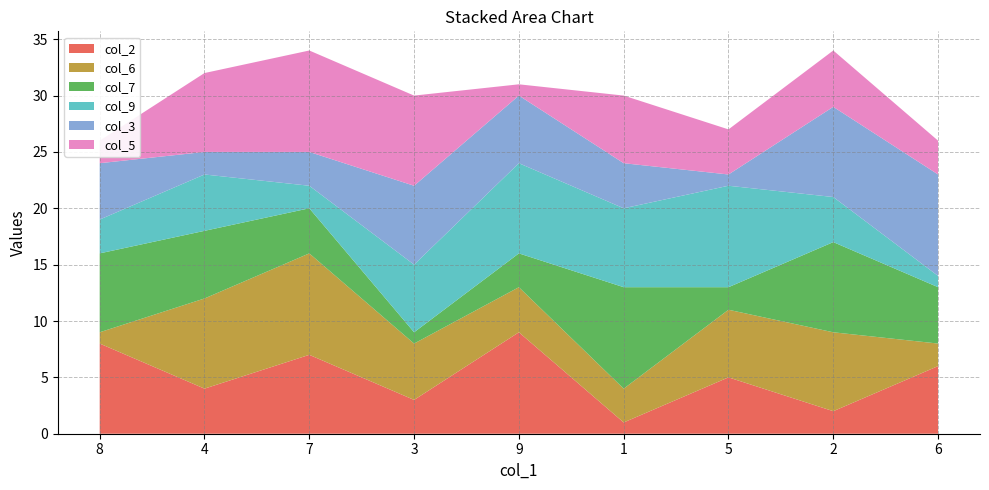

Reading left to right, list all the values displayed in this chart.

col_2: 8=8	4=4	7=7	3=3	9=9	1=1	5=5	2=2	6=6
col_6: 8=1	4=8	7=9	3=5	9=4	1=3	5=6	2=7	6=2
col_7: 8=7	4=6	7=4	3=1	9=3	1=9	5=2	2=8	6=5
col_9: 8=3	4=5	7=2	3=6	9=8	1=7	5=9	2=4	6=1
col_3: 8=5	4=2	7=3	3=7	9=6	1=4	5=1	2=8	6=9
col_5: 8=2	4=7	7=9	3=8	9=1	1=6	5=4	2=5	6=3